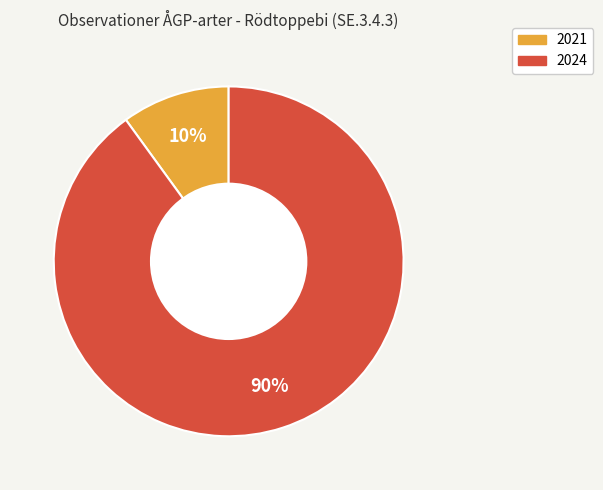

Is it true that 2021 is 1% of the pie?

False